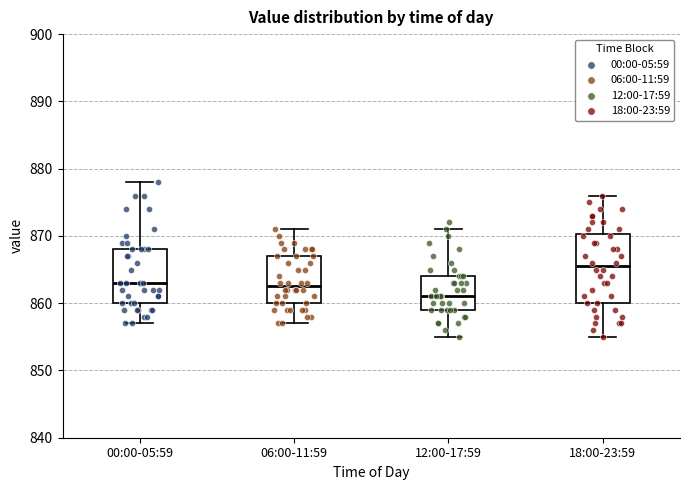

Which box is the tallest, from its lower edge to its upper edge?

18:00-23:59